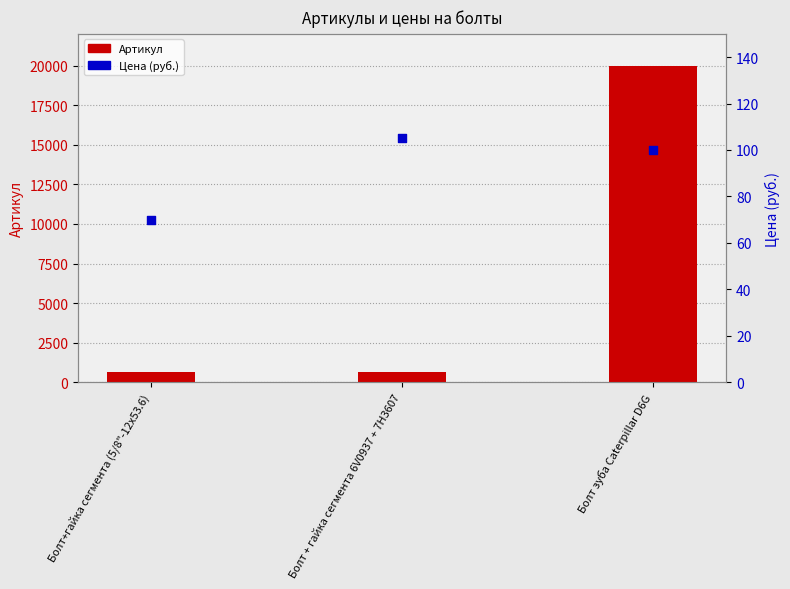

What are all the series names shown in the legend?

Артикул, Цена (руб.)